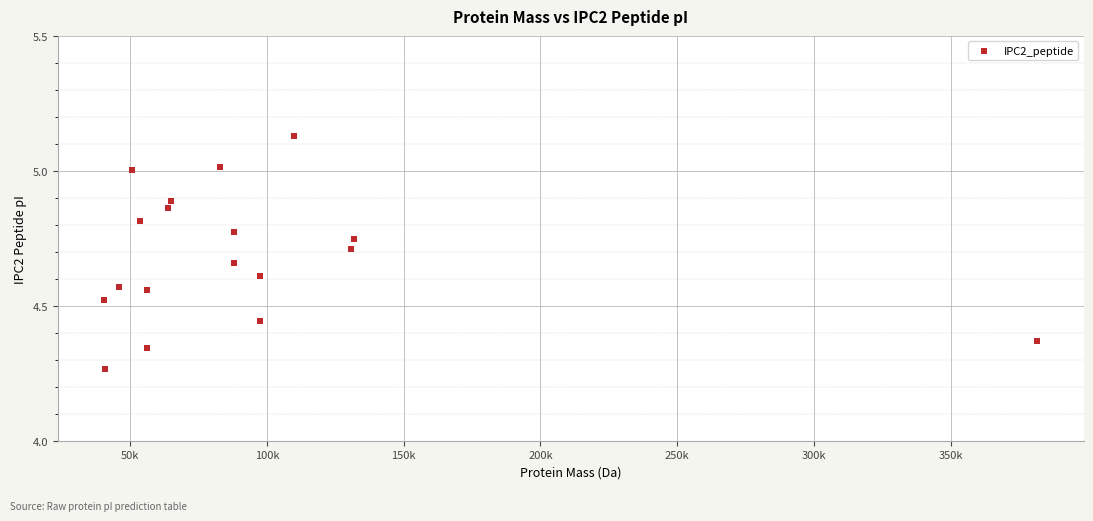

What is the range of X values (max minus min)?

341021.8